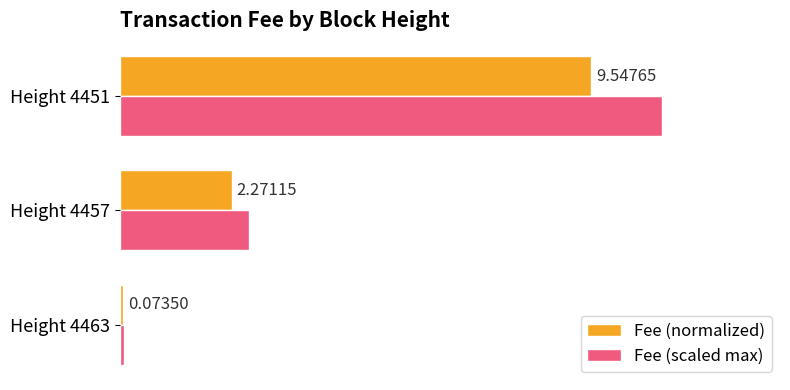

Rank the series by their average value, from lowest to highest.

Fee (normalized), Fee (scaled max)